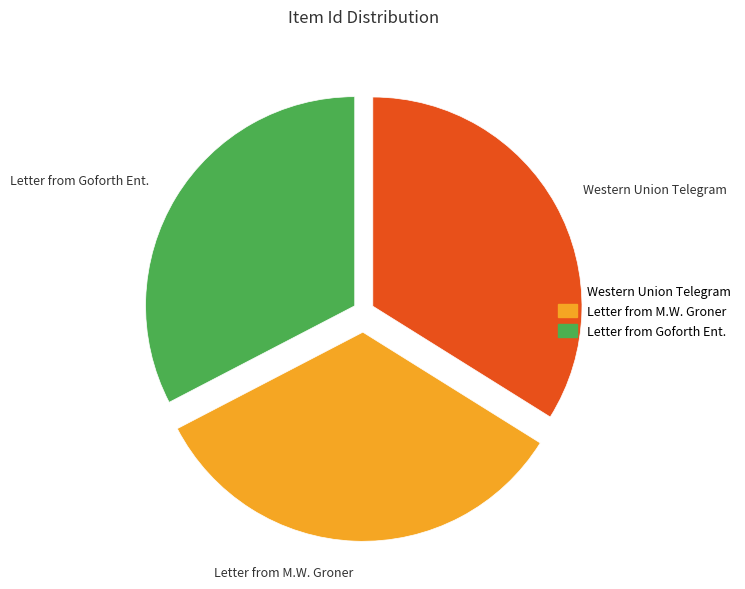

Which slice is the smallest?

Letter from Goforth Ent.